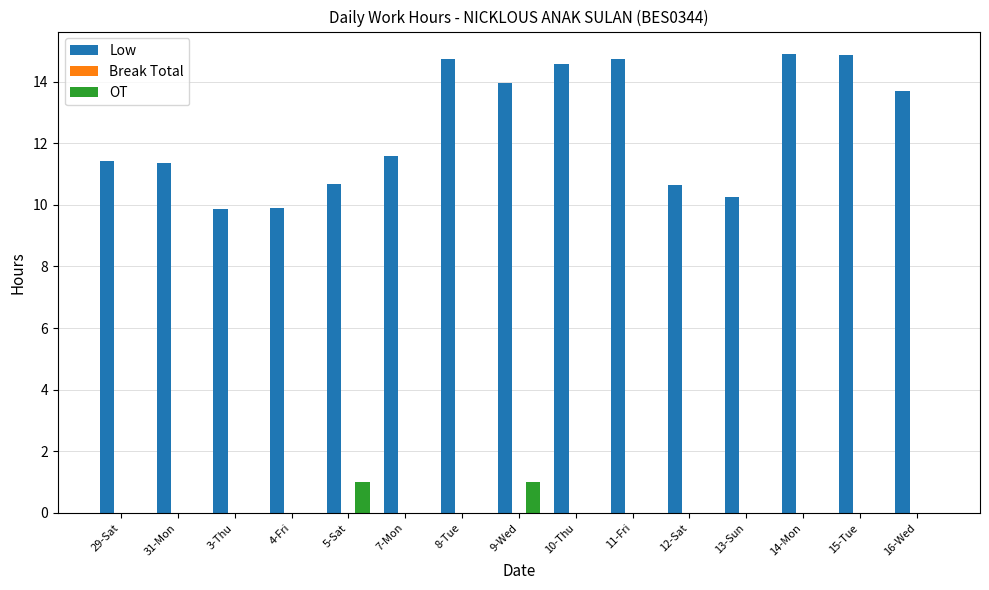

How many groups of bars are there?

15